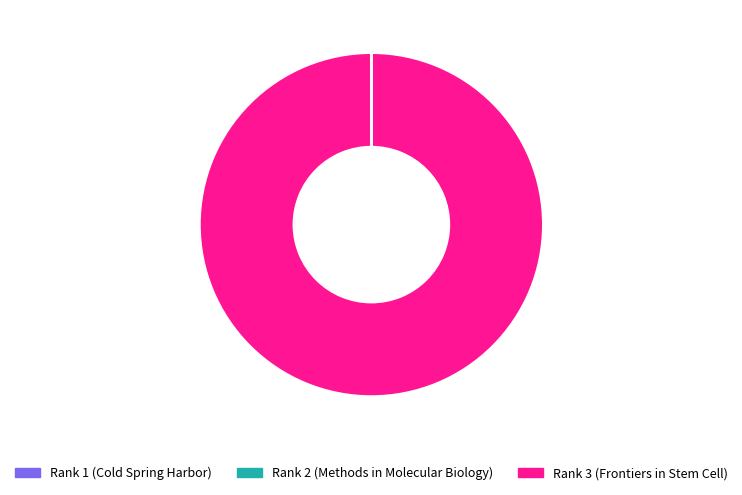

Which category has the biggest portion of the pie?

Rank 3 (Frontiers in Stem Cell)